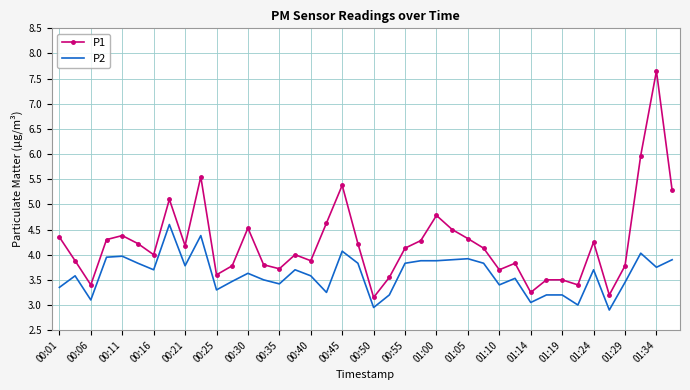

What is the difference between the maximum and minimum values in the P1 series?

4.5